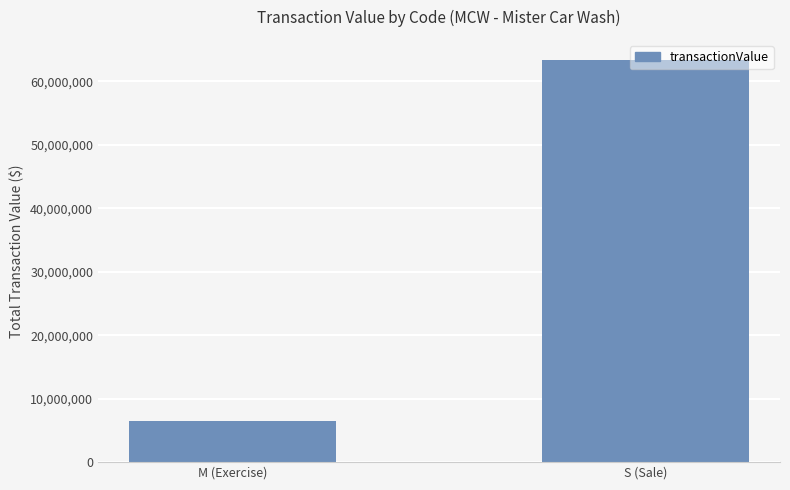

What is the label of the 1st bar from the left?

M (Exercise)